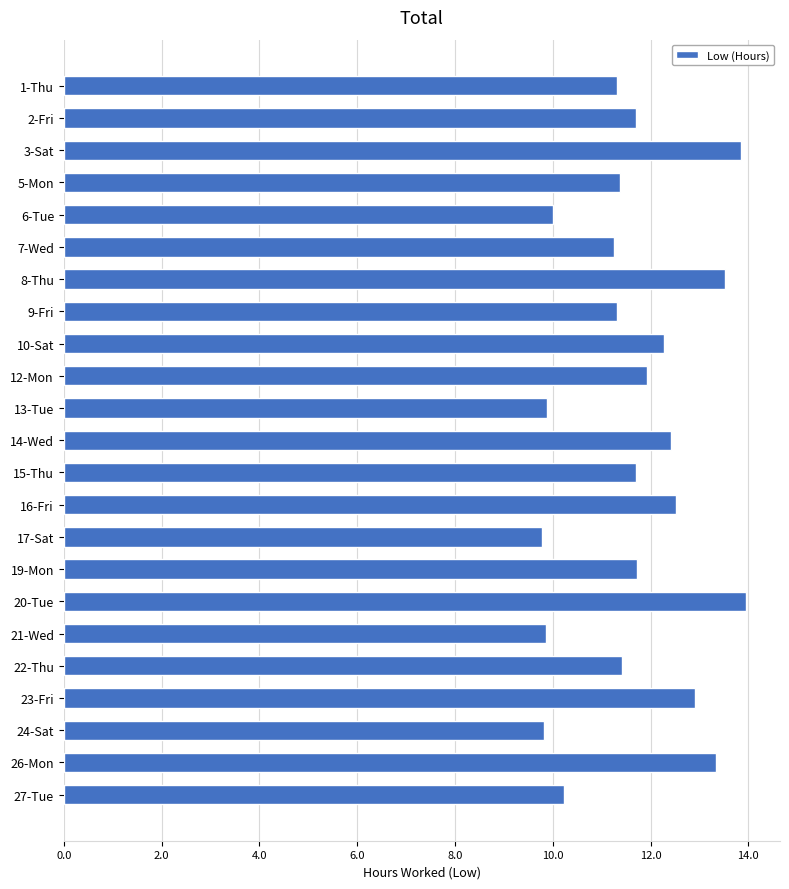

Is it true that the value at 19-Mon is 15.5?

False